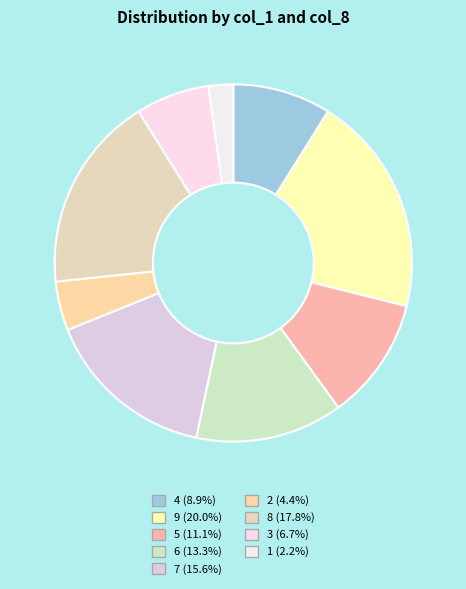

To the nearest percent, what percentage of the pie is 4?

9%